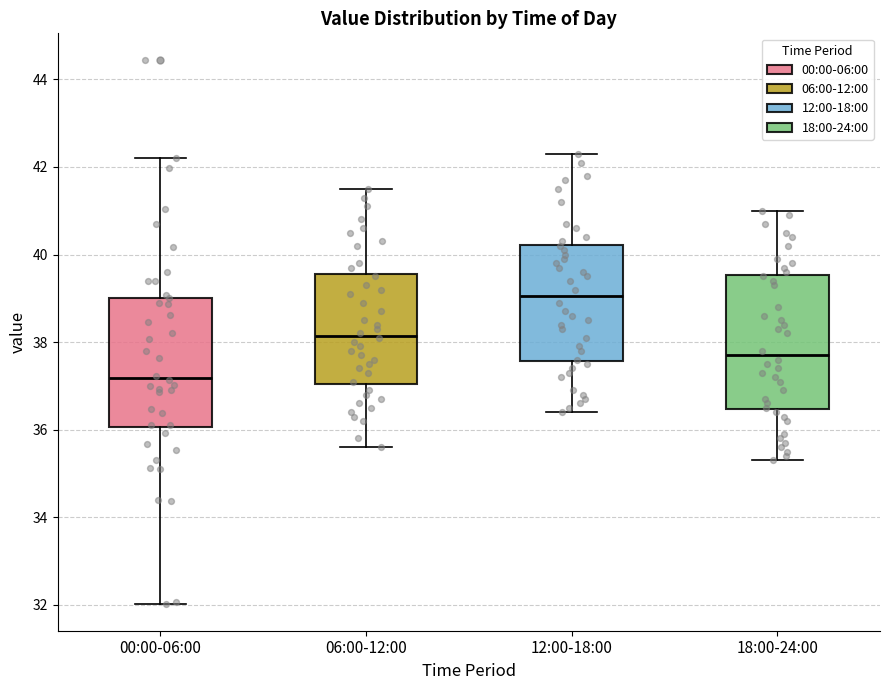

Where is the lower edge of the box for 12:00-18:00 on the y-axis? The values are not printed on the chart, so give them approximately, as read against the axis.

37.6